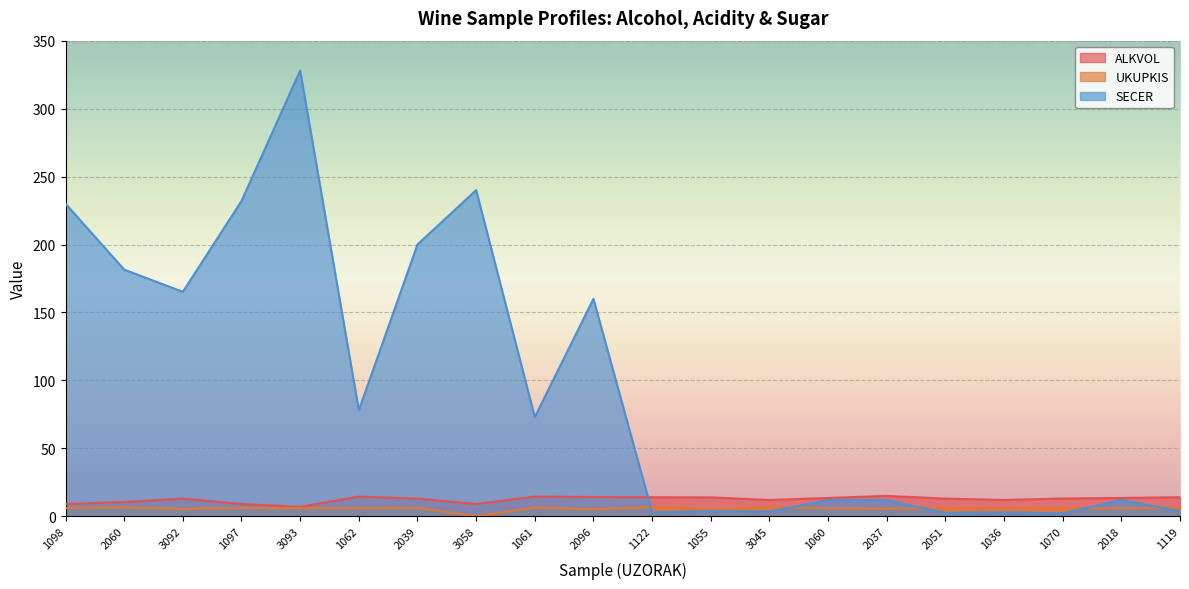

Reading right to left, extract all data points from this chart.

ALKVOL: 14.0	13.5	13.1	12.0	13.0	15.0	13.5	12.0	13.9	14.0	14.2	14.5	9.0	13.0	14.5	6.9	9.0	13.0	10.5	9.0
UKUPKIS: 6.3	5.8	6.1	5.9	6.0	5.6	5.8	7.0	5.6	6.8	5.2	6.5	0.0	6.2	6.0	6.0	6.1	5.5	6.6	6.1
SECER: 3.8	12.0	2.1	3.0	2.5	11.9	12.0	3.5	3.8	2.9	160.0	73.0	240.0	200.0	78.0	328.0	232.0	165.2	181.5	230.0